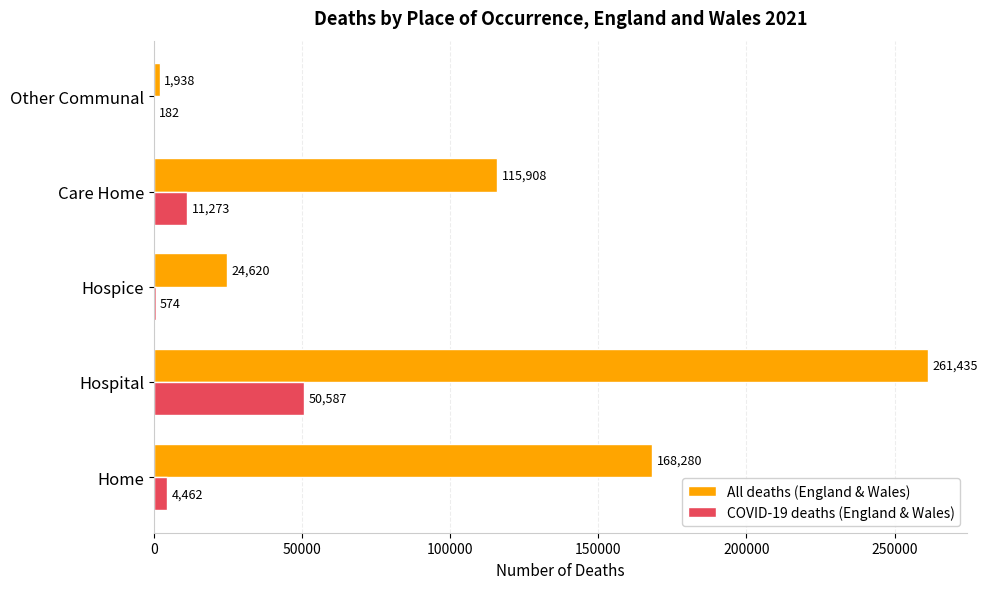

Count the number of categories in the chart.

5